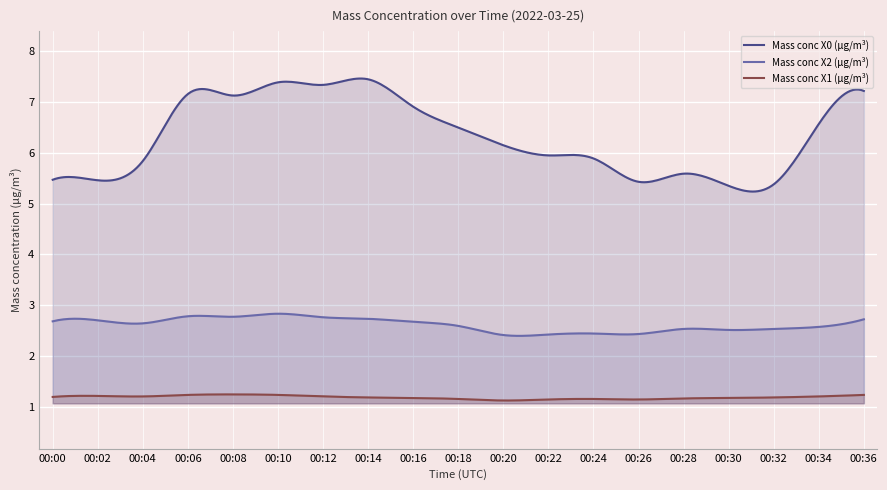

How many data points in Mass conc X0 (μg/m³) are less than 6?

9